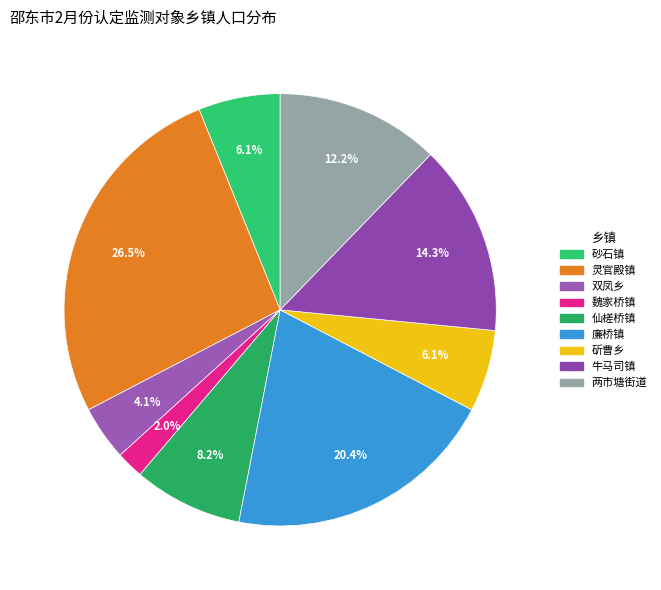

Does 廉桥镇 represent more than half of the total?

No